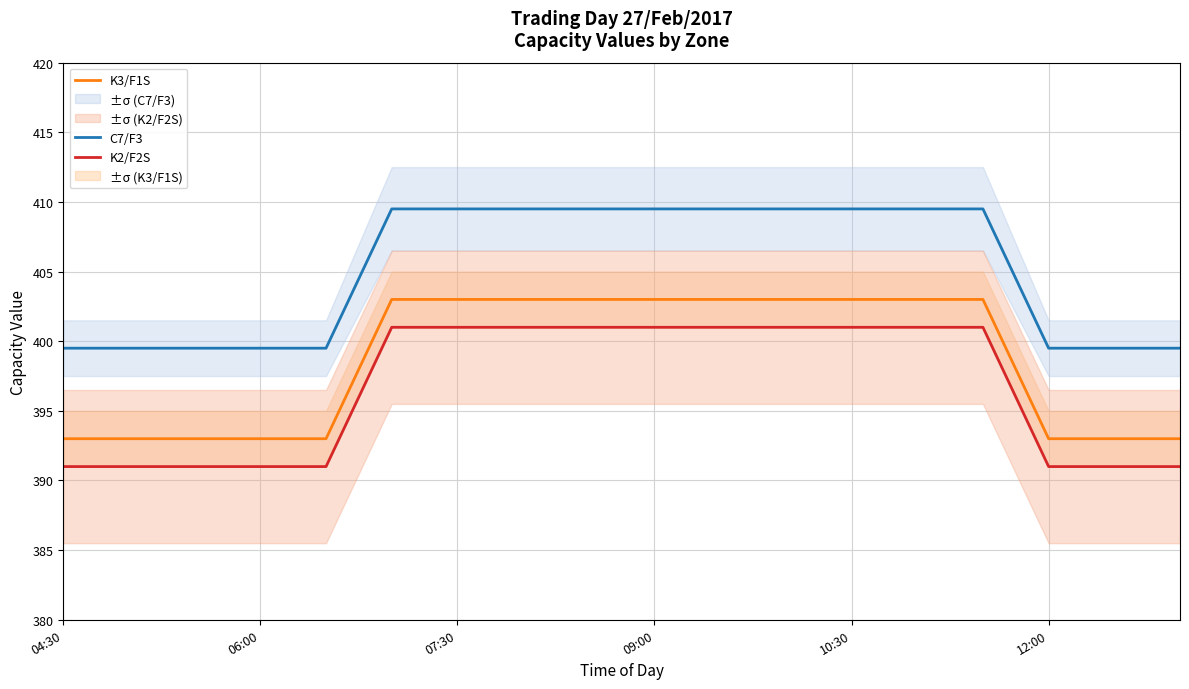

What is the difference between the maximum and minimum values in the K3/F1S series?

10.0